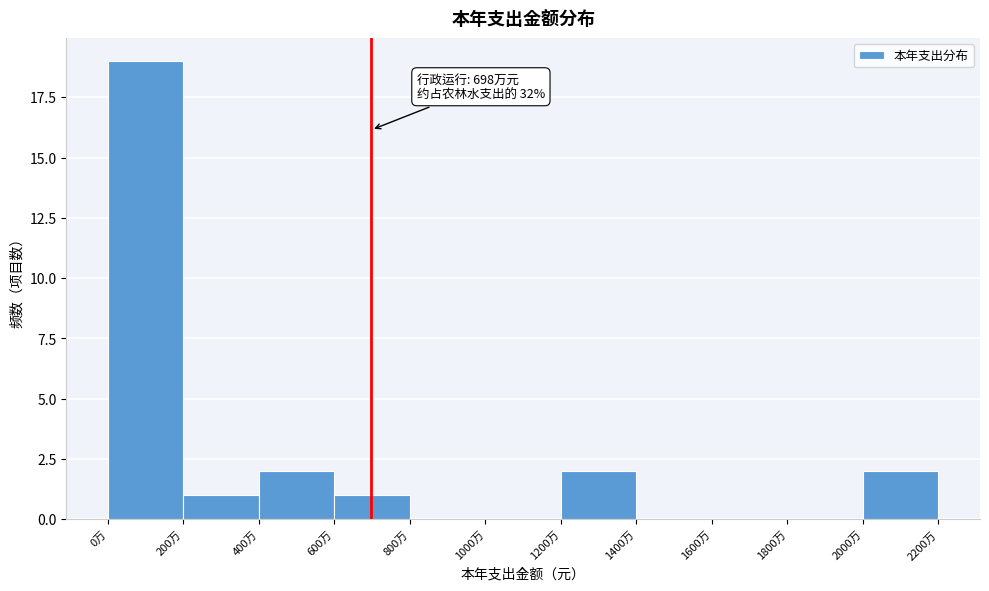

Reading left to right, extract all data points from this chart.

0万=19	200万=1	400万=2	600万=1	800万=0	1000万=0	1200万=2	1400万=0	1600万=0	1800万=0	2000万=2